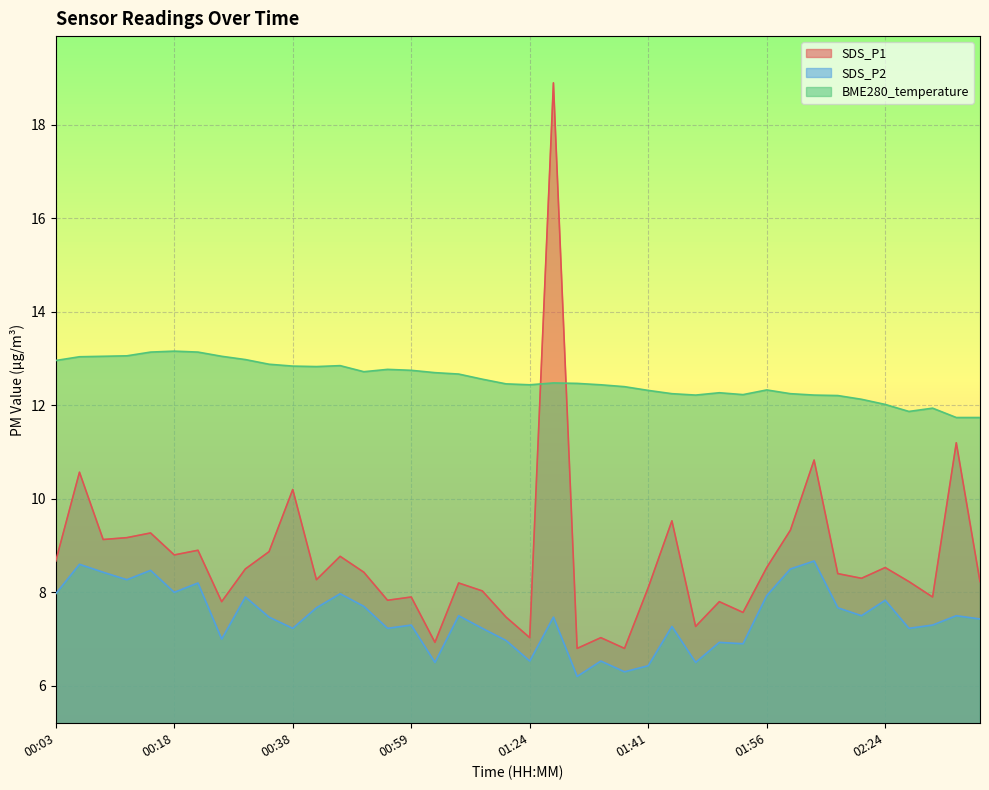

What is the maximum value shown in the chart?

18.9